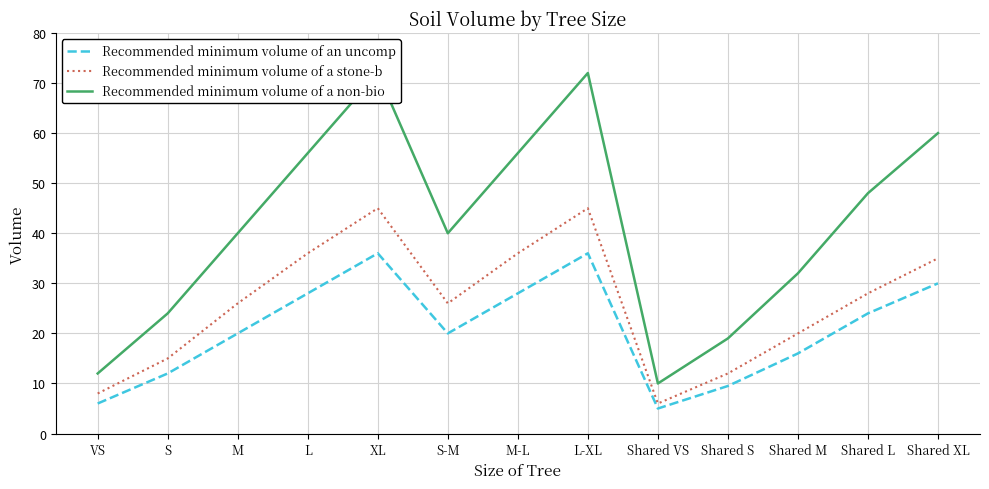

Reading left to right, extract all data points from this chart.

Recommended minimum volume of an uncomp: 6.0	12.0	20.0	28.0	36.0	20.0	28.0	36.0	5.0	9.5	16.0	24.0	30.0
Recommended minimum volume of a stone-b: 8.0	15.0	26.0	36.0	45.0	26.0	36.0	45.0	6.0	12.0	20.0	28.0	35.0
Recommended minimum volume of a non-bio: 12.0	24.0	40.0	56.0	72.0	40.0	56.0	72.0	10.0	19.0	32.0	48.0	60.0